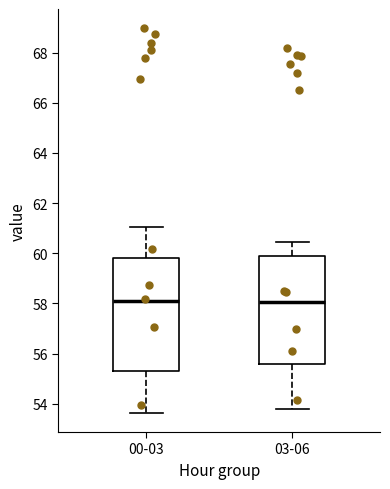

Reading left to right, read every box against the y-axis: the position of its median line, the range the box covers, and the ends of its whiskers. The values are not printed on the chart, so give them approximately, as read against the axis.

00-03: median 58.2, box 55.4 to 59.8, whiskers 53.6 to 61.0
03-06: median 58.0, box 55.6 to 59.8, whiskers 53.8 to 60.4